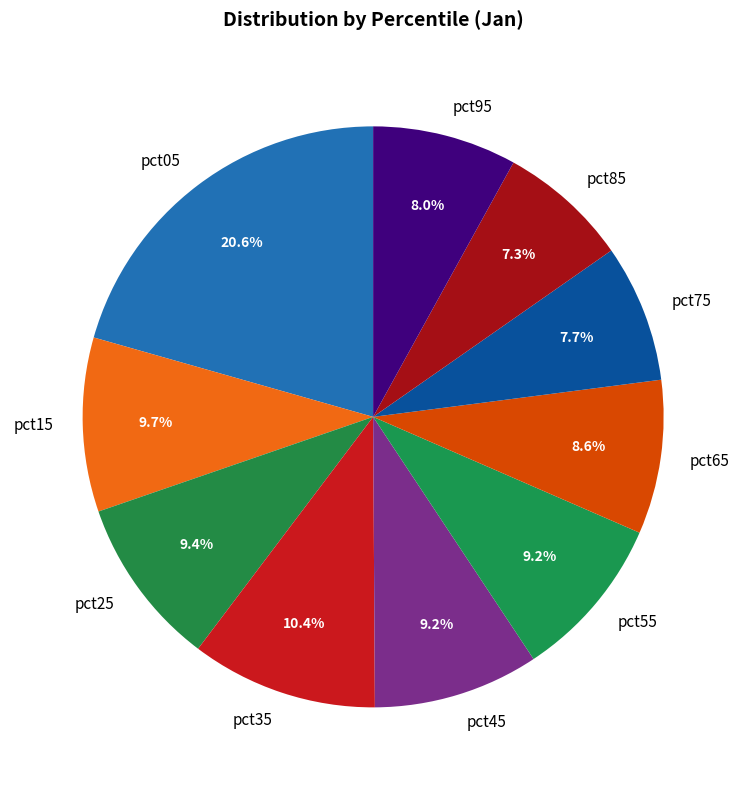

True or false: pct65 accounts for 18% of the total.

False